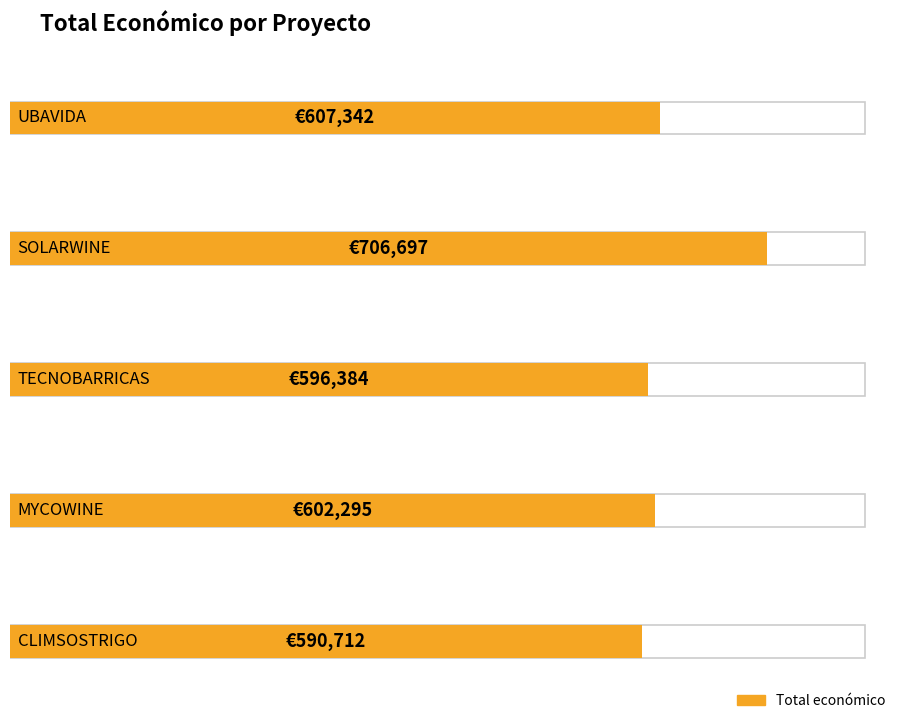

Does the chart contain any negative values?

No